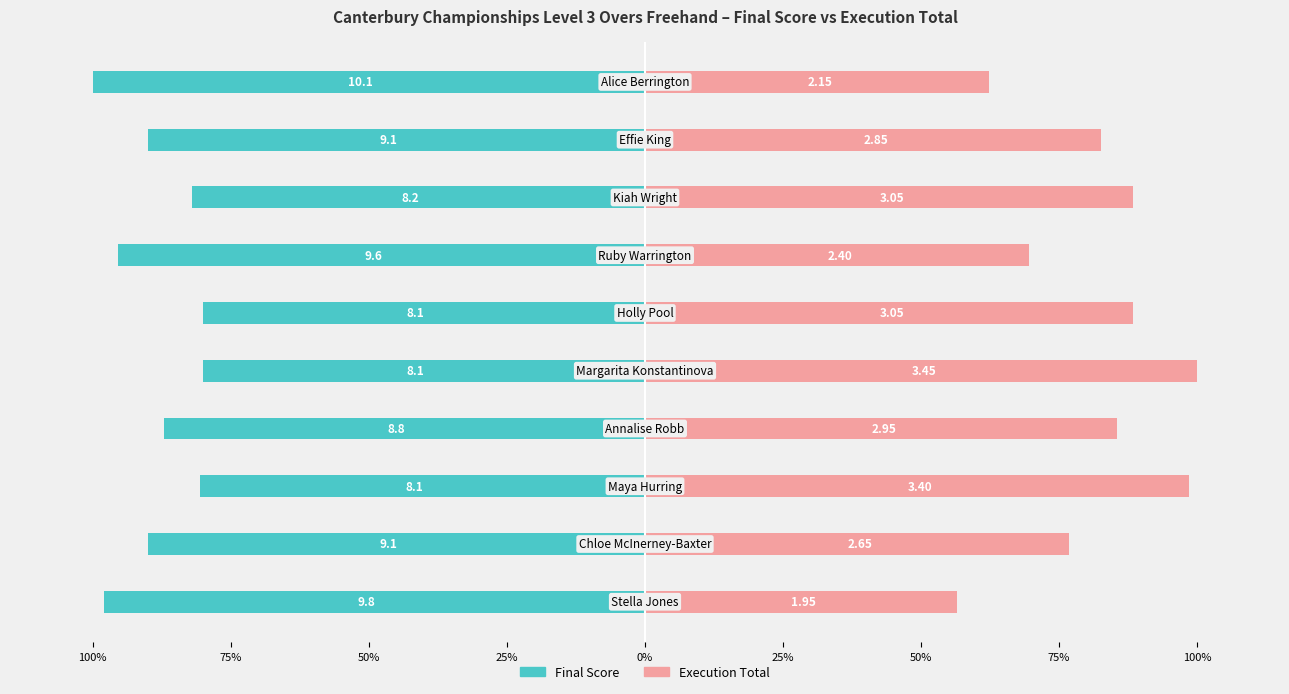

Which series has the largest range (max minus min)?

Execution Total